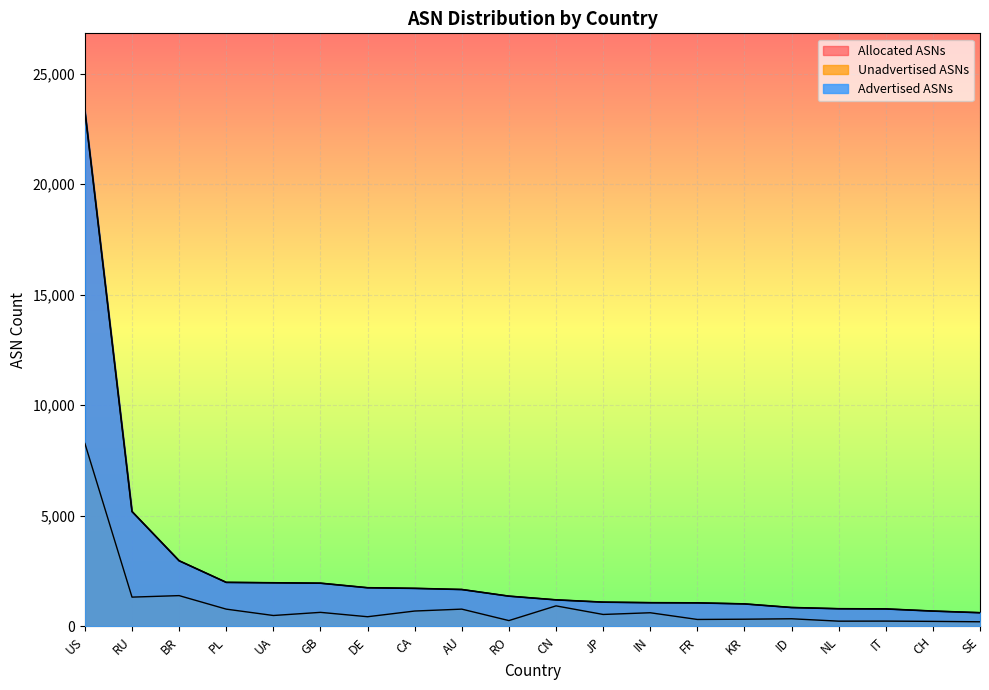

The Unadvertised ASNs series shows 238 at NL. True or false?

True